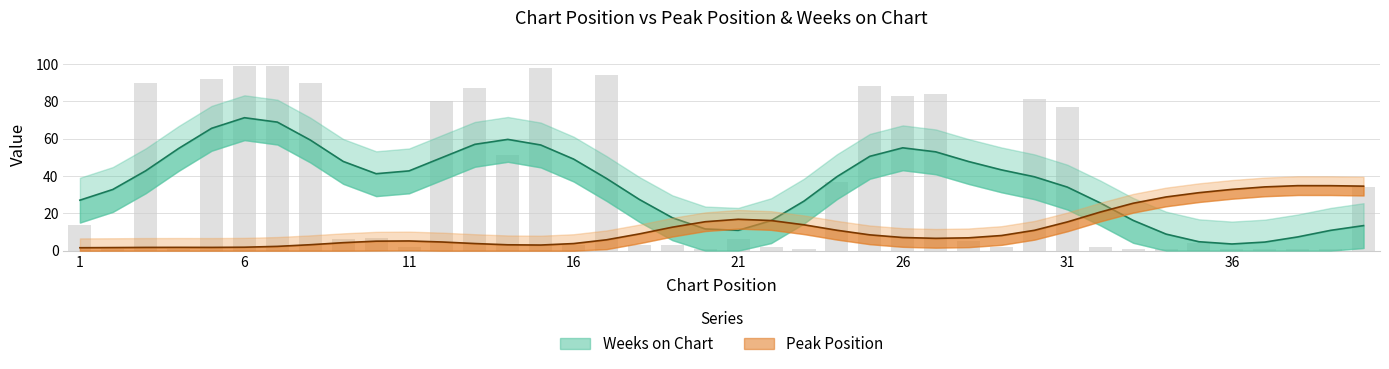

What is the change in value from 7 to 35?

-95